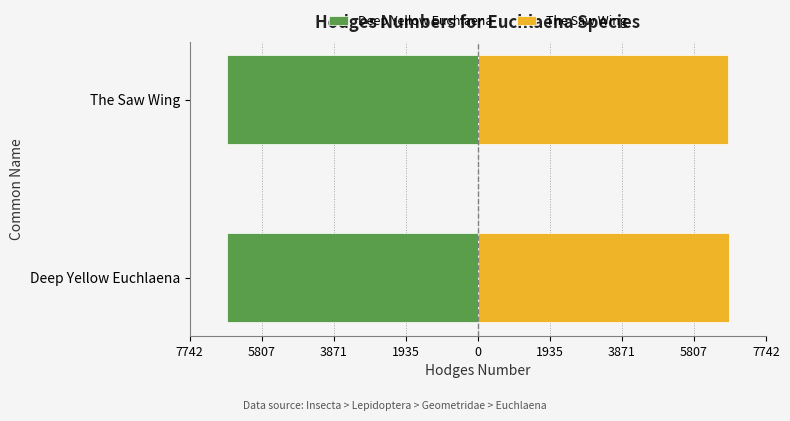

Between The Saw Wing and Deep Yellow Euchlaena, which is larger?

The Saw Wing